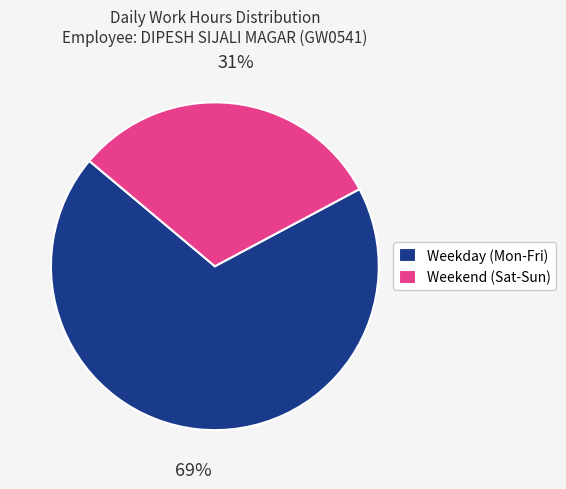

To the nearest percent, what is the combined percentage of Weekend (Sat-Sun) and Weekday (Mon-Fri)?

100%